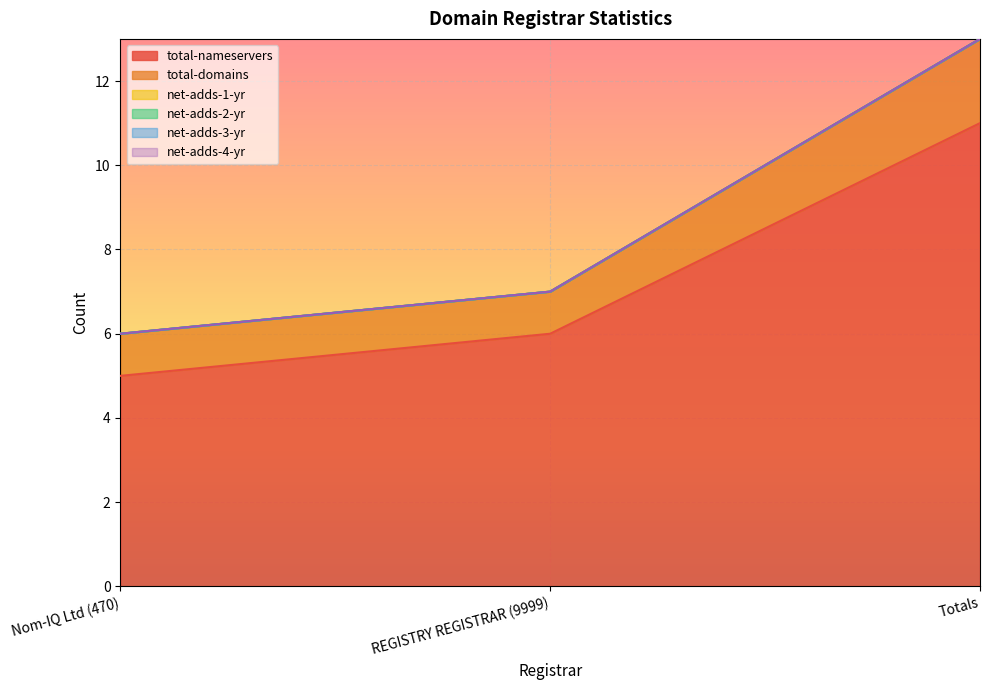

What is the difference between the highest and lowest values at Totals?

11